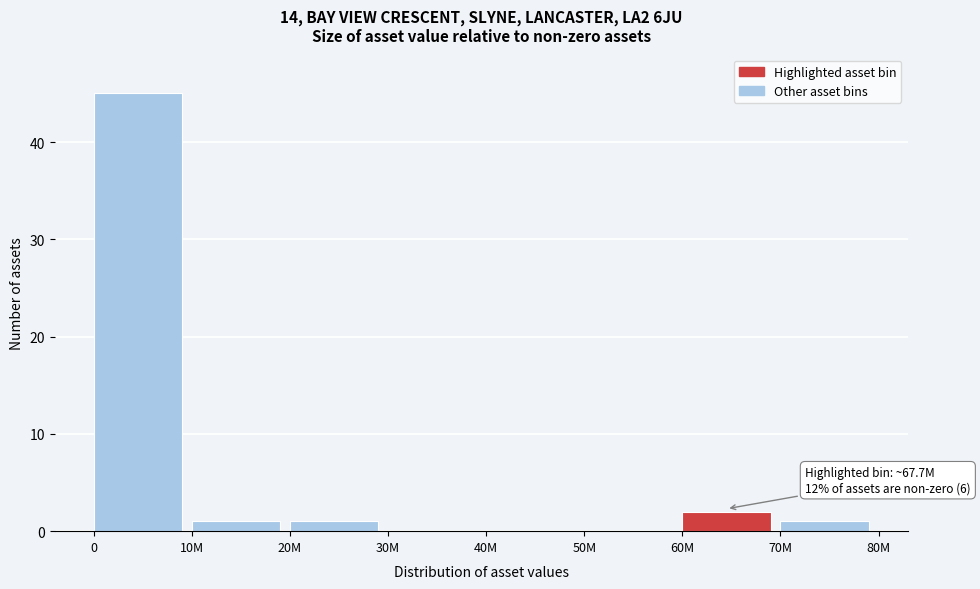

Reading right to left, what are all the values shown in this chart?

70M=1	60M=2	50M=0	40M=0	30M=0	20M=1	10M=1	0=45